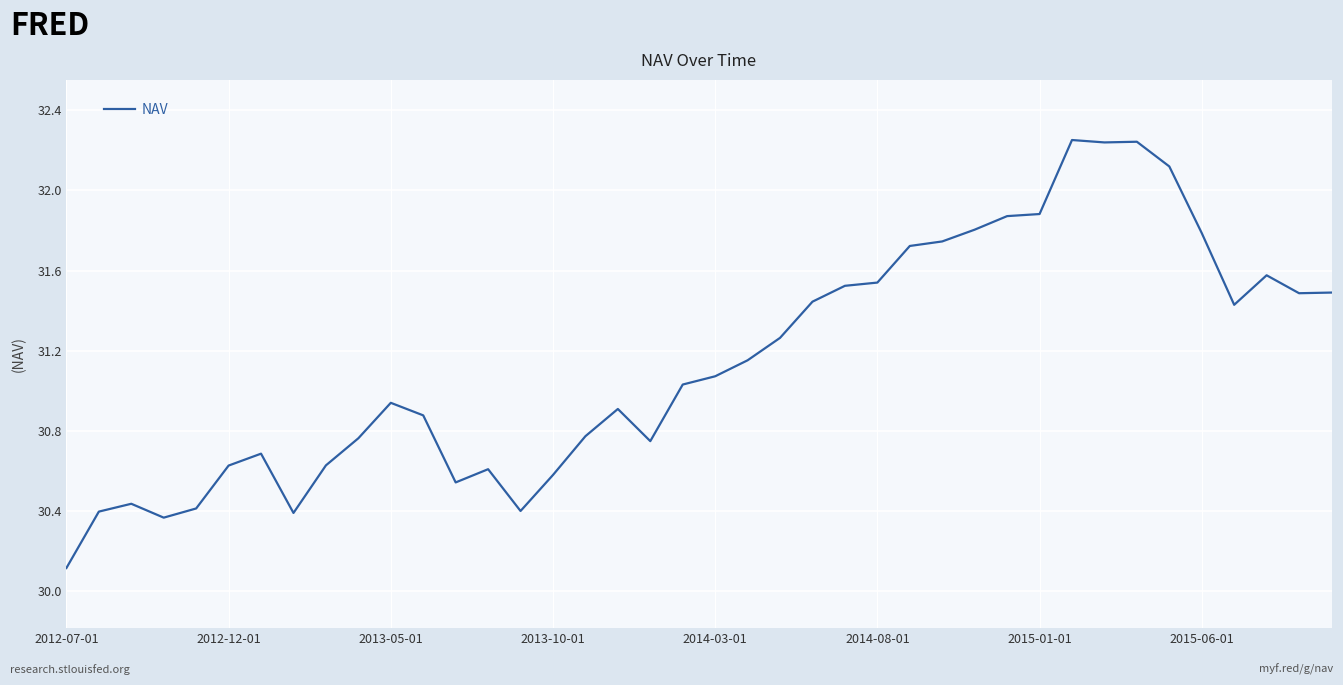

What is the difference between the maximum and minimum values?

2.1